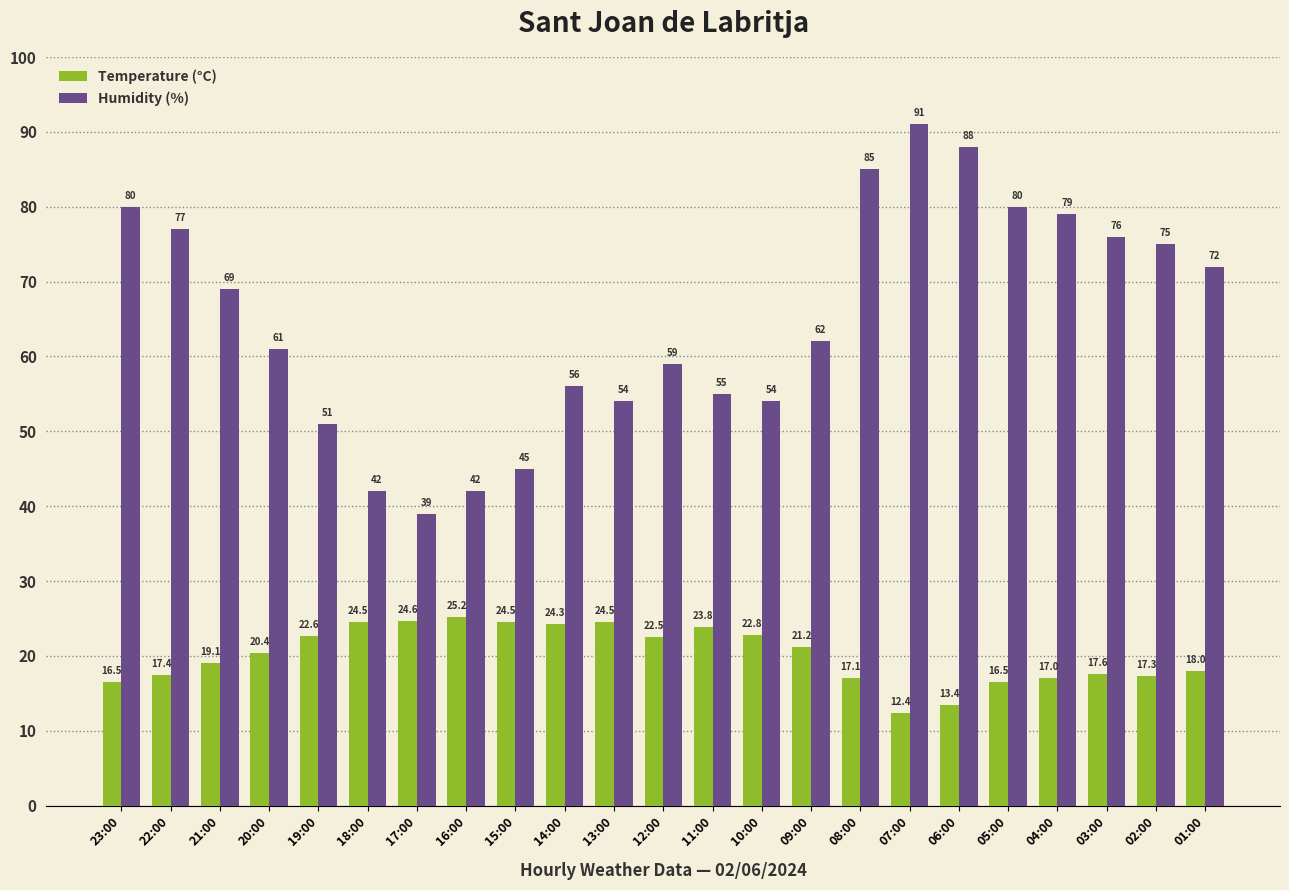

Which series has the largest range (max minus min)?

Humidity (%)